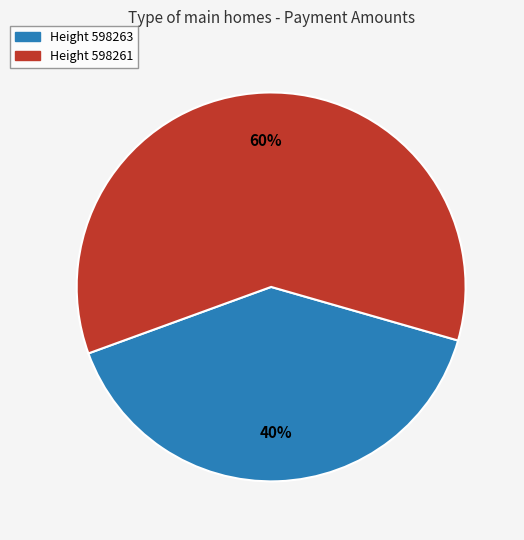

Is there a majority slice in this chart?

Yes